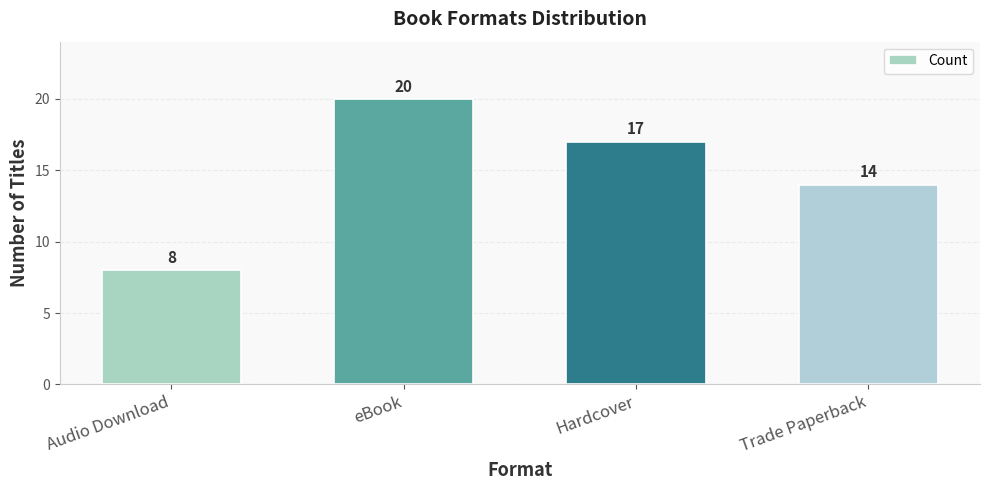

What is the difference between the second highest and minimum values?

9